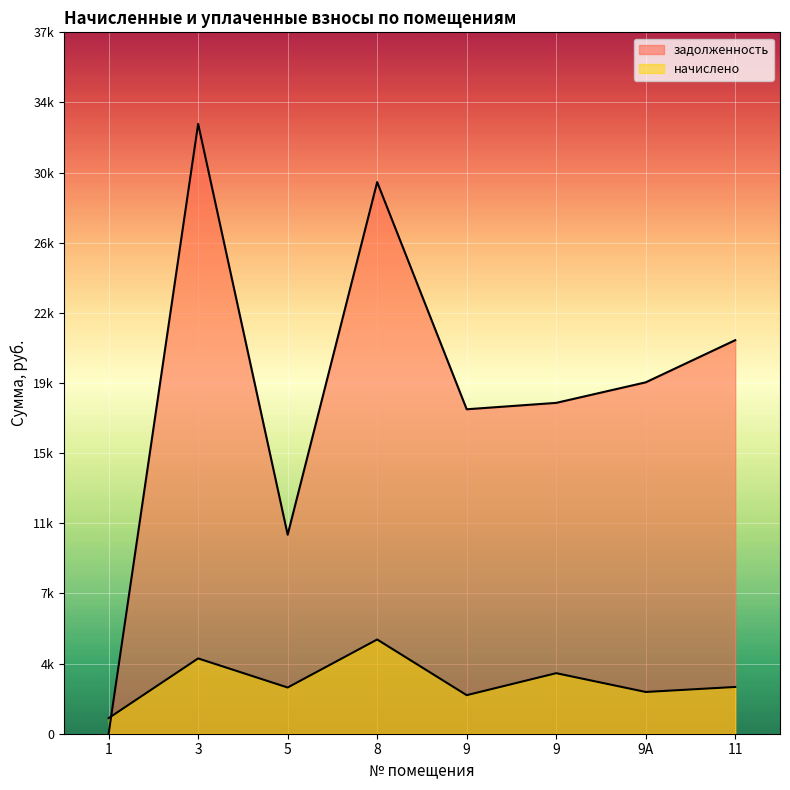

At 9, list the series in order from smallest to largest.

начислено, задолженность